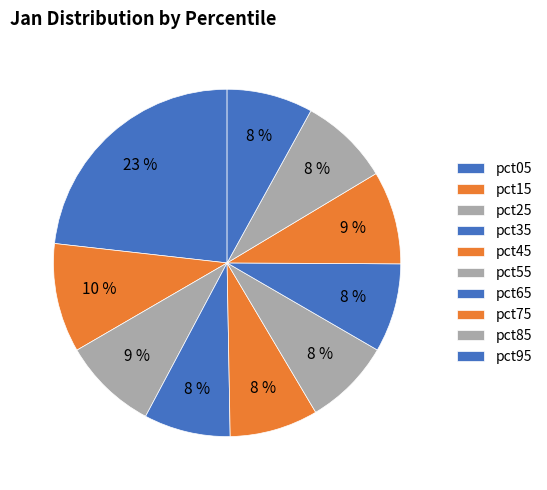

How many slices are in this pie chart?

10